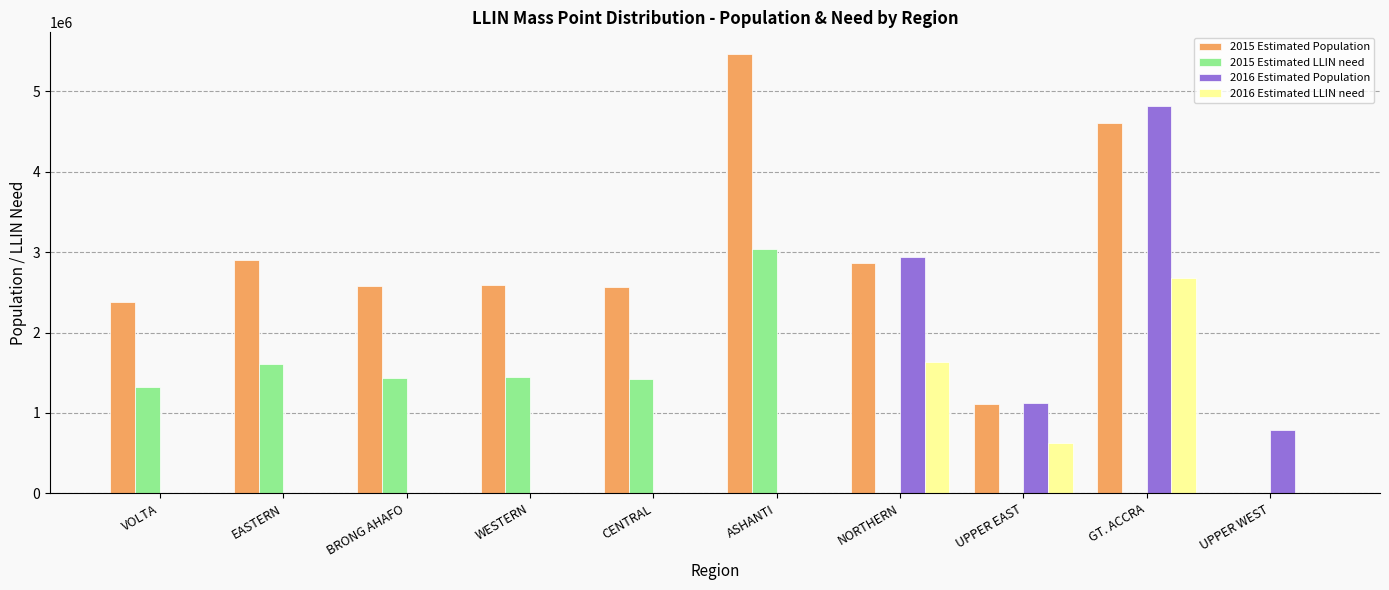

Is it true that 2016 Estimated LLIN need equals -1361426.9 at VOLTA?

False